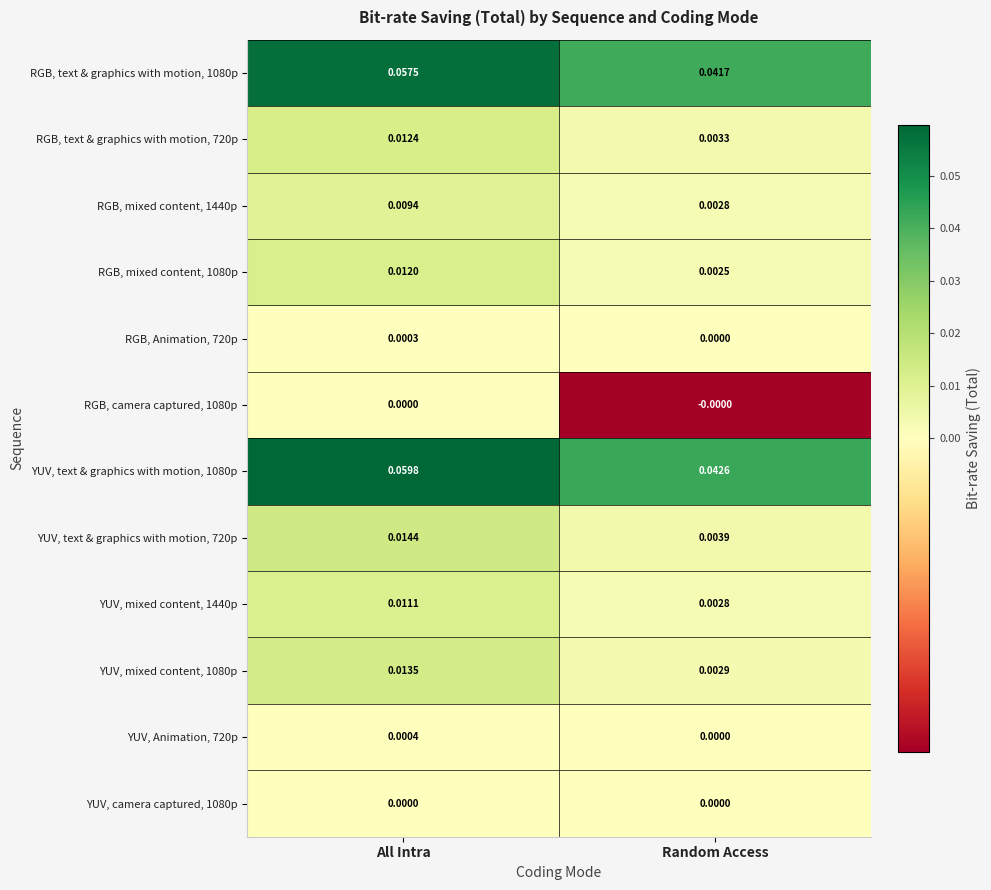

At which category is the sum across all series the highest?

All Intra